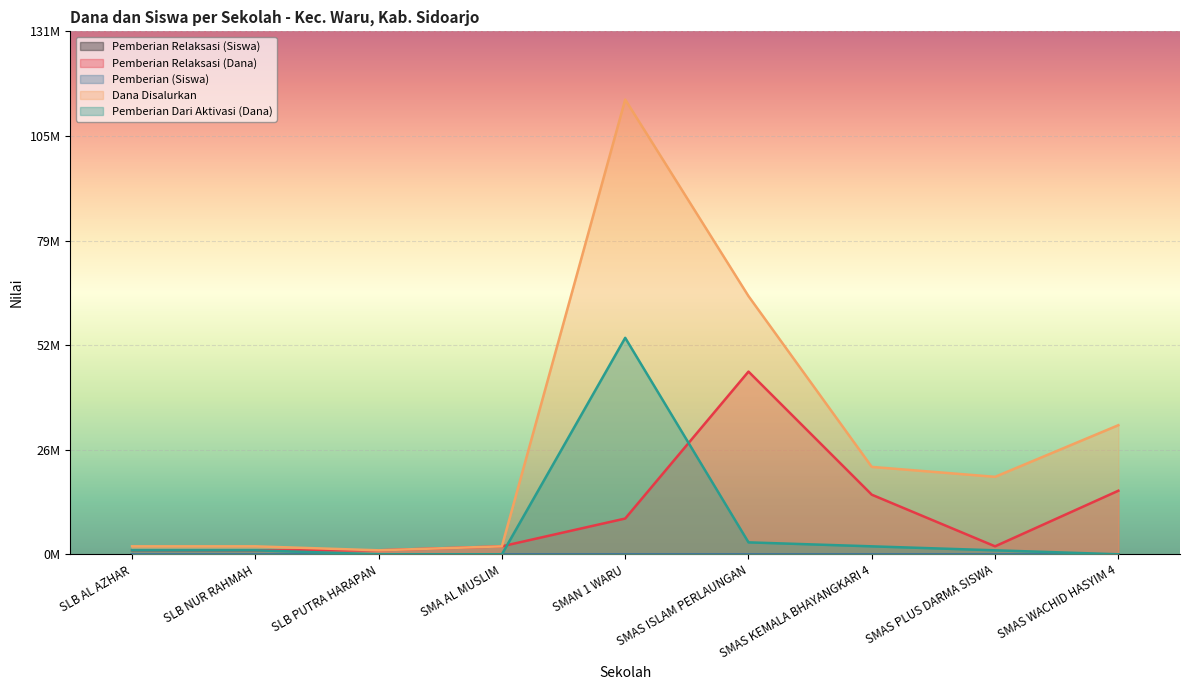

Which has a higher value, SLB AL AZHAR or SMA AL MUSLIM?

SMA AL MUSLIM